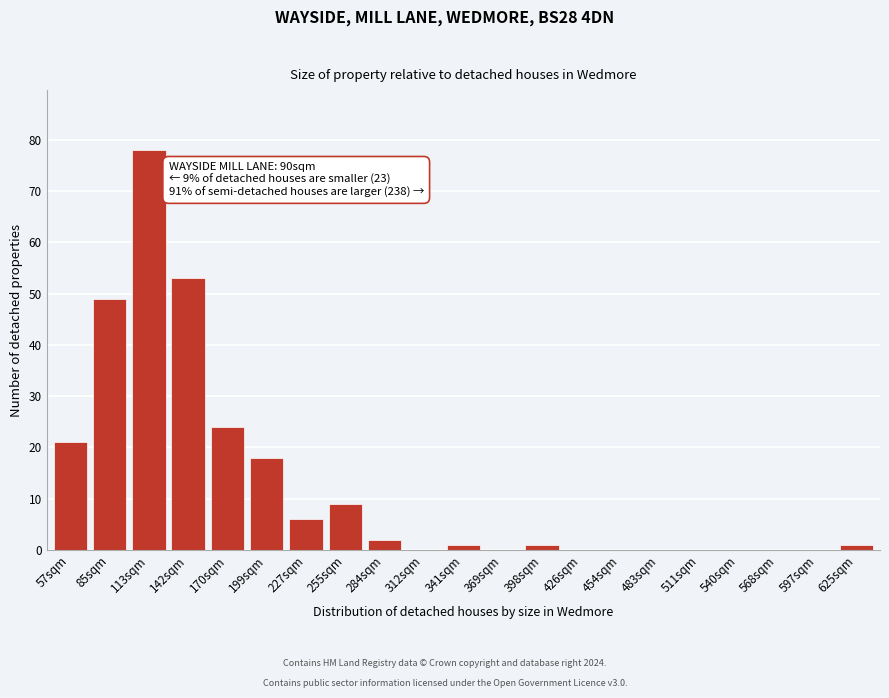

Reading right to left, what are all the values shown in this chart?

625sqm=1	597sqm=0	568sqm=0	540sqm=0	511sqm=0	483sqm=0	454sqm=0	426sqm=0	398sqm=1	369sqm=0	341sqm=1	312sqm=0	284sqm=2	255sqm=9	227sqm=6	199sqm=18	170sqm=24	142sqm=53	113sqm=78	85sqm=49	57sqm=21